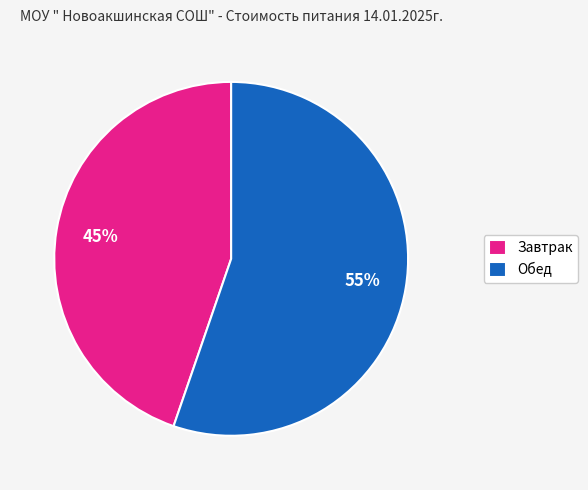

To the nearest percent, what is the combined percentage of Завтрак and Обед?

100%